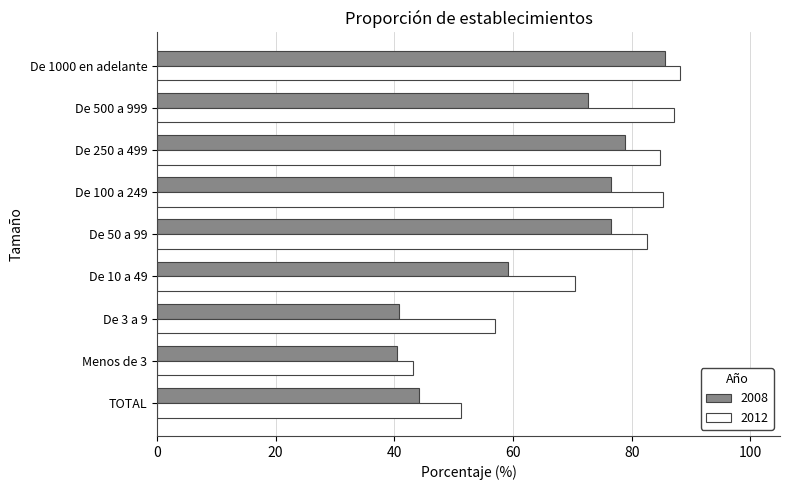

The value of 2008 at De 100 a 249 is 134.7. True or false?

False